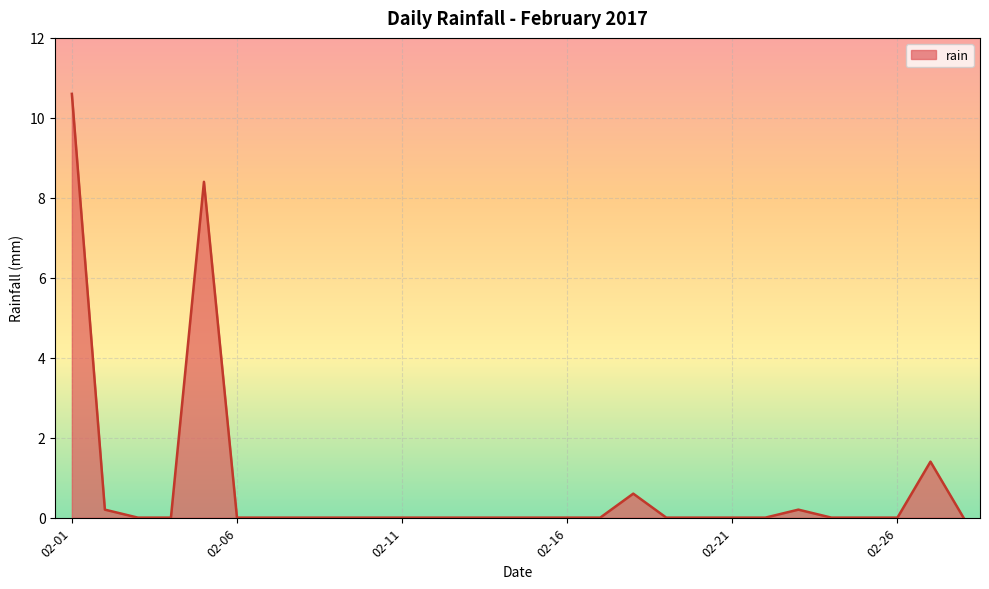

What is the difference between the maximum and minimum values?

10.6